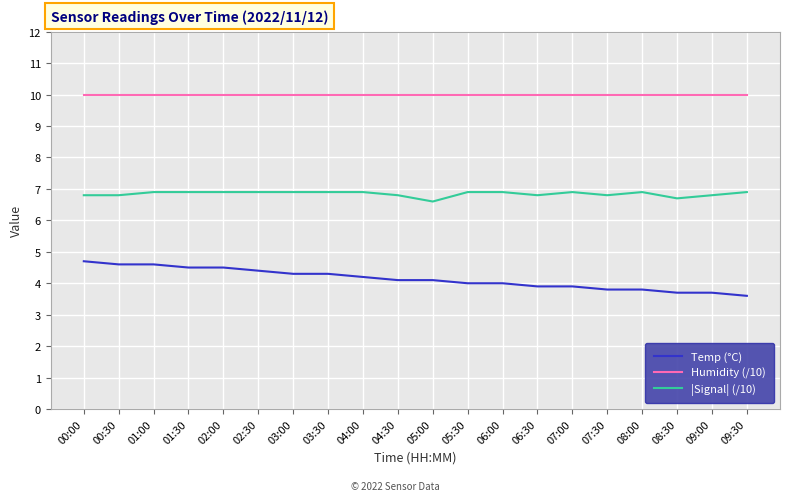

What is the difference between the maximum and minimum values in the |Signal| (/10) series?

0.3